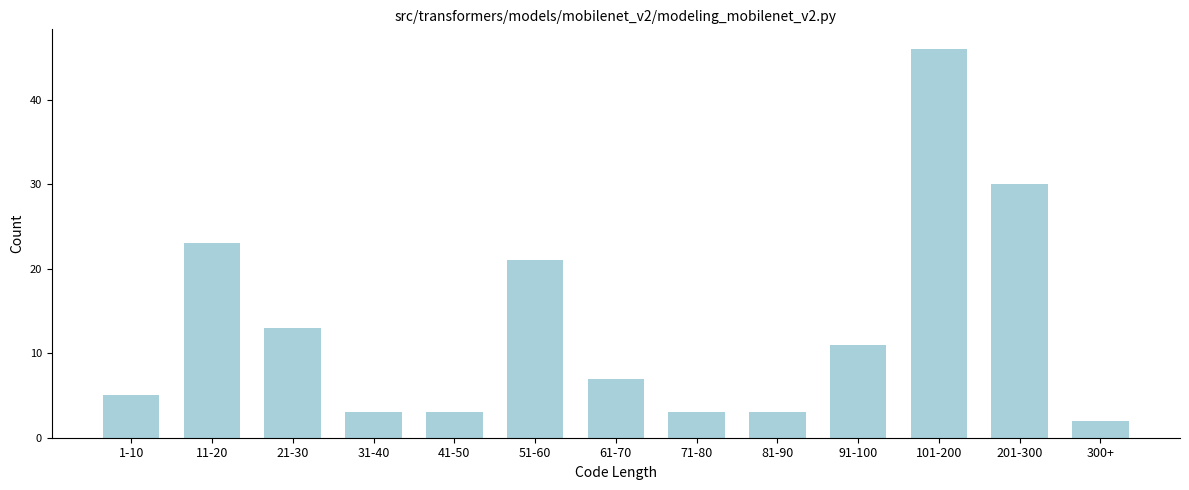

Reading left to right, what are all the values shown in this chart?

1-10=5	11-20=23	21-30=13	31-40=3	41-50=3	51-60=21	61-70=7	71-80=3	81-90=3	91-100=11	101-200=46	201-300=30	300+=2